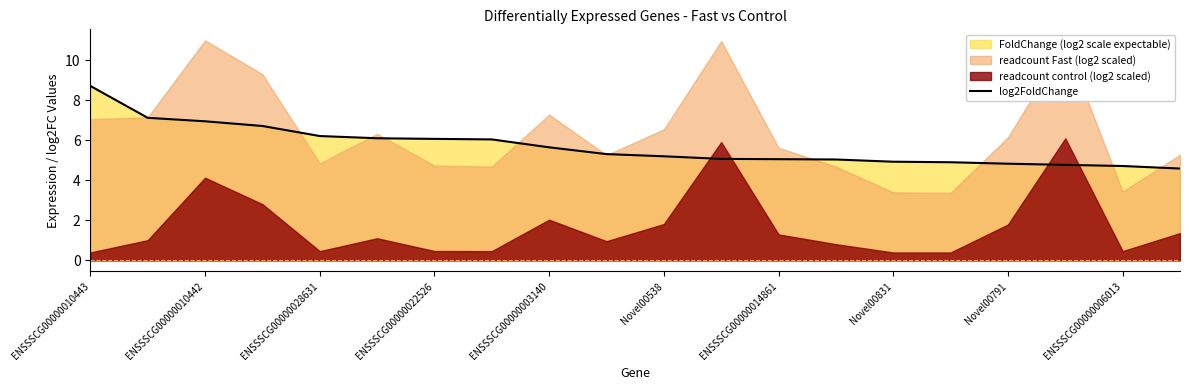

What is the sum of all values?

113.9